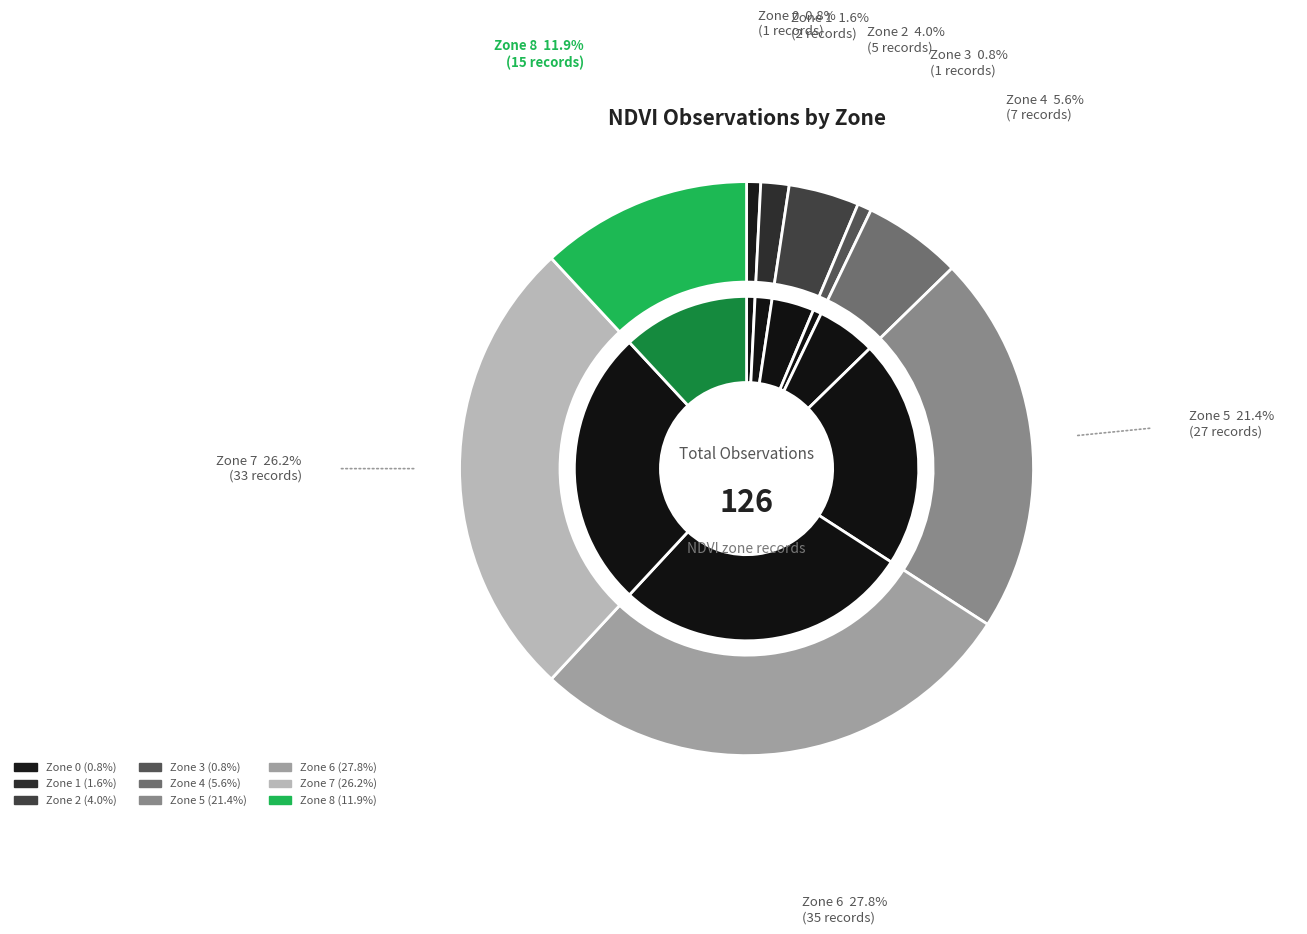

What percentage is the Zone 0 slice, to the nearest percent?

1%